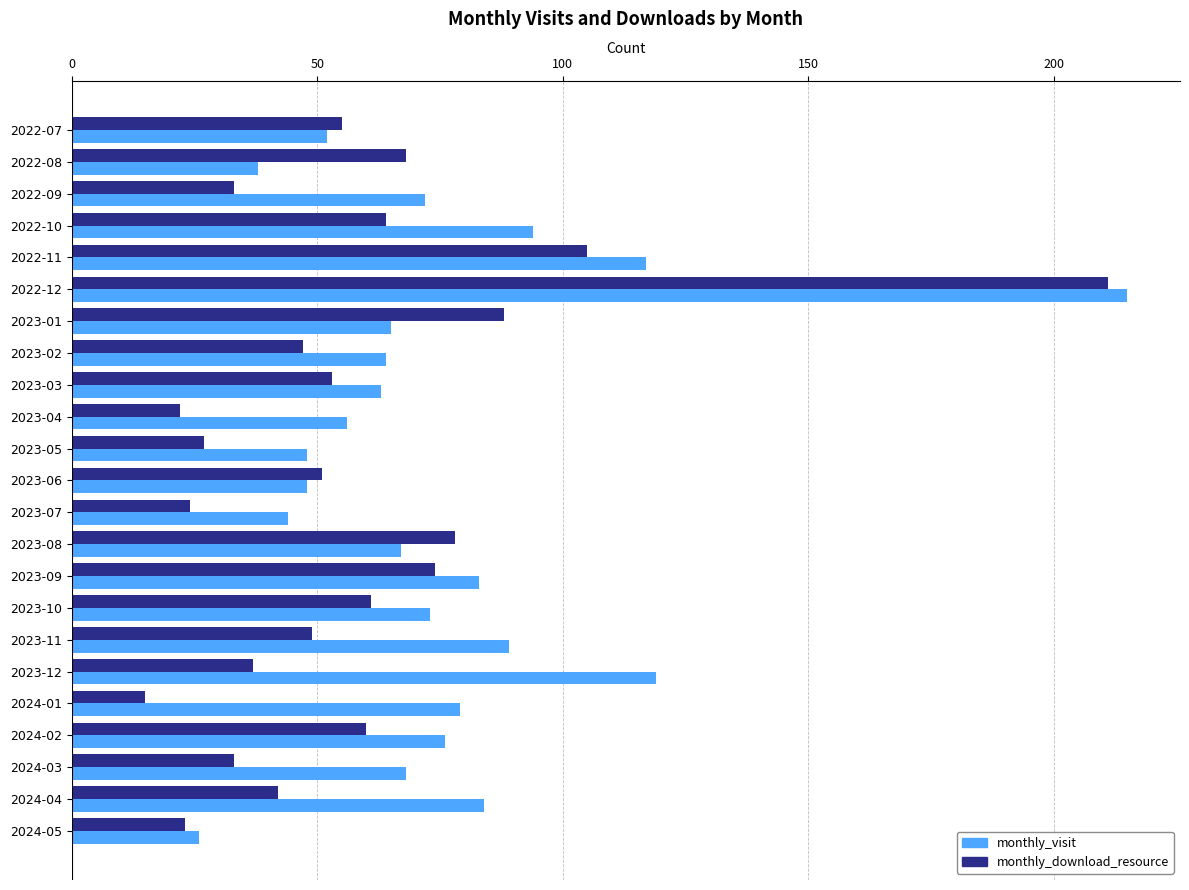

Which label corresponds to the smallest value in the chart?

2024-01